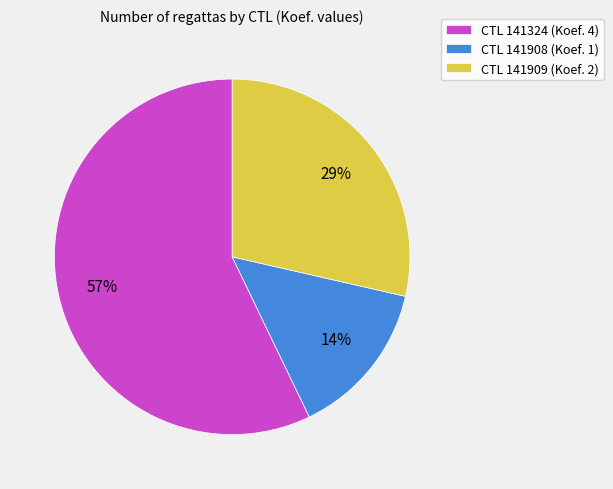

Rank the categories by value from highest to lowest.

CTL 141324 (Koef. 4), CTL 141909 (Koef. 2), CTL 141908 (Koef. 1)